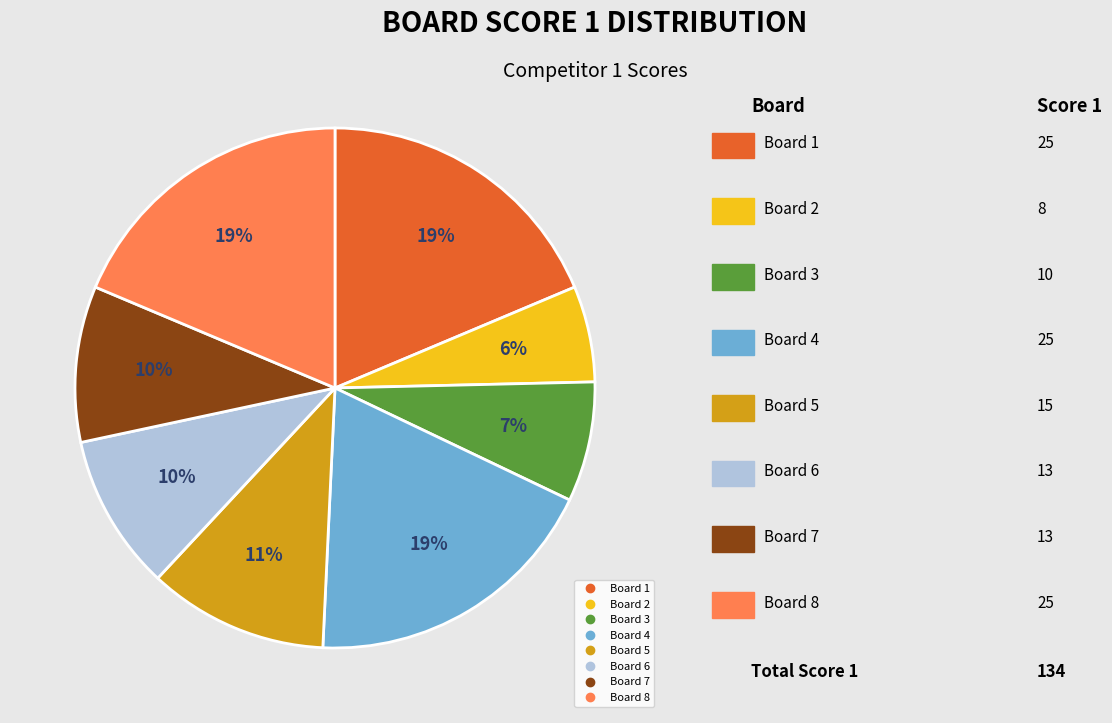

Is there any slice that represents more than half of the pie?

No